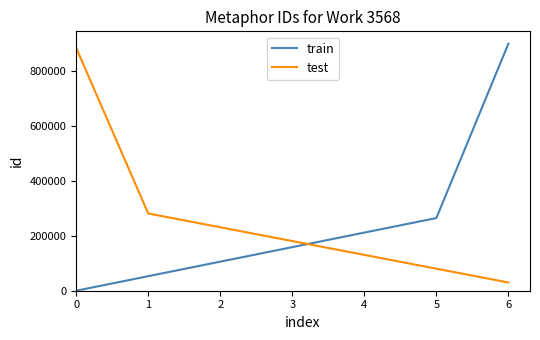

Reading left to right, transcribe all the data shown in this chart.

train: 0.0	52941.2	105882.4	158823.5	211764.7	264705.9	900000.0
test: 885000.0	281470.6	231176.5	180882.4	130588.2	80294.1	30000.0